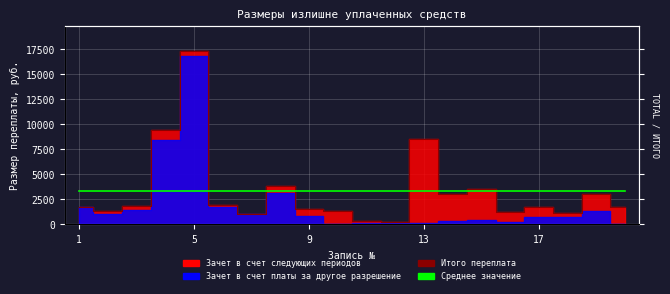

The value of Среднее значение at 9 is 1986.3. True or false?

False